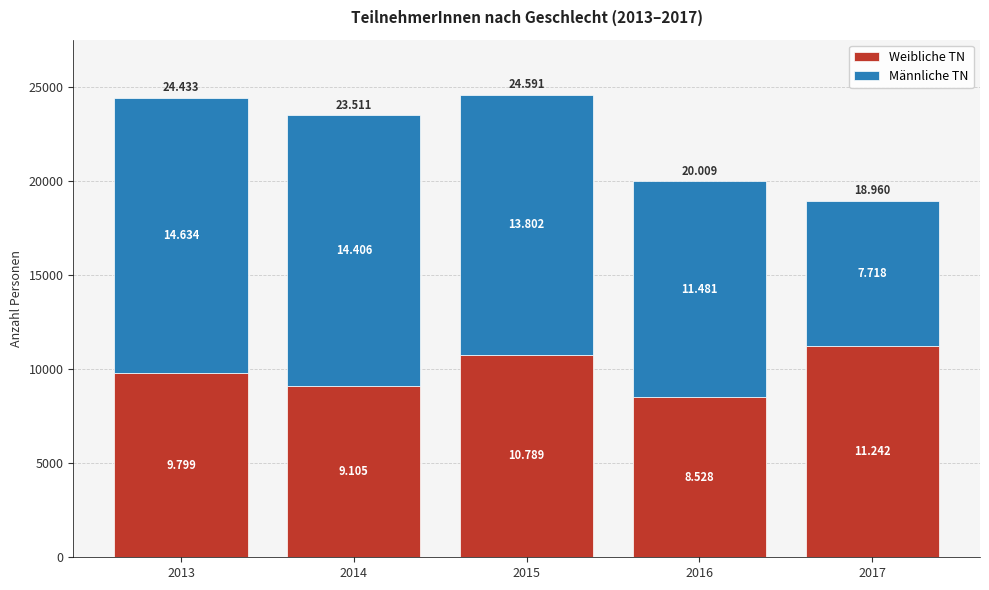

Are the bars grouped side by side (vs. stacked)?

No